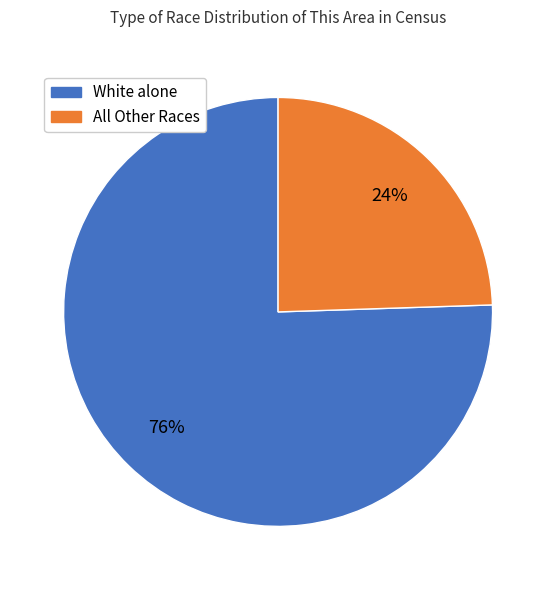

Does any single category account for the majority?

Yes